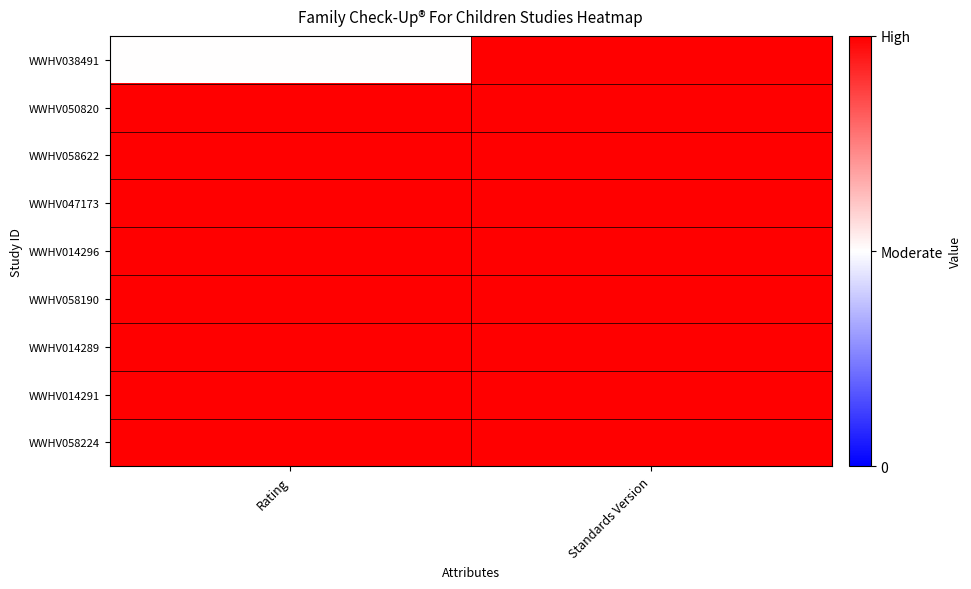

At which category does the chart reach its peak across all series?

Standards Version